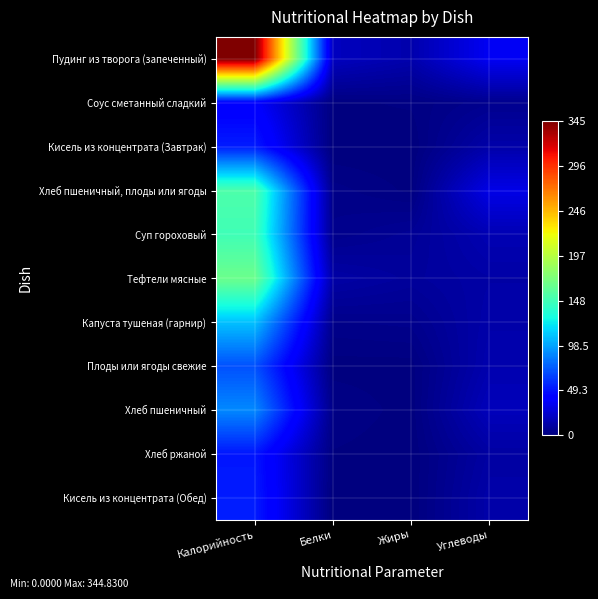

Reading right to left, extract all data points from this chart.

Пудинг из творога (запеченный): Углеводы=35.3	Жиры=14.1	Белки=19.4	Калорийность=344.8
Соус сметанный сладкий: Углеводы=5.1	Жиры=1.6	Белки=1.0	Калорийность=39.5
Кисель из концентрата (Завтрак): Углеводы=13.1	Жиры=0.0	Белки=0.0	Калорийность=52.6
Хлеб пшеничный, плоды или ягоды: Углеводы=31.6	Жиры=0.9	Белки=3.4	Калорийность=152.8
Суп гороховый: Углеводы=16.0	Жиры=7.3	Белки=4.4	Калорийность=147.6
Тефтели мясные: Углеводы=12.0	Жиры=8.9	Белки=12.1	Калорийность=165.9
Капуста тушеная (гарнир): Углеводы=13.2	Жиры=4.5	Белки=3.8	Калорийность=108.8
Плоды или ягоды свежие: Углеводы=14.7	Жиры=0.6	Белки=0.6	Калорийность=70.5
Хлеб пшеничный: Углеводы=18.4	Жиры=0.5	Белки=2.8	Калорийность=89.6
Хлеб ржаной: Углеводы=11.1	Жиры=0.2	Белки=1.2	Калорийность=50.6
Кисель из концентрата (Обед): Углеводы=13.1	Жиры=0.0	Белки=0.0	Калорийность=52.6